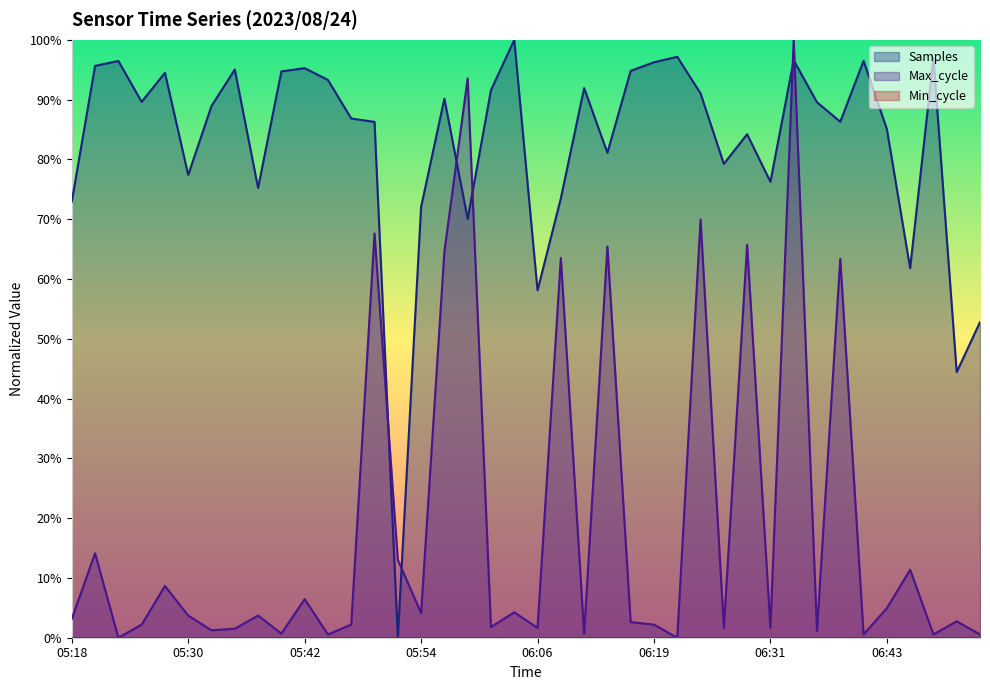

Where is Samples nearest to the value 50?

06:53